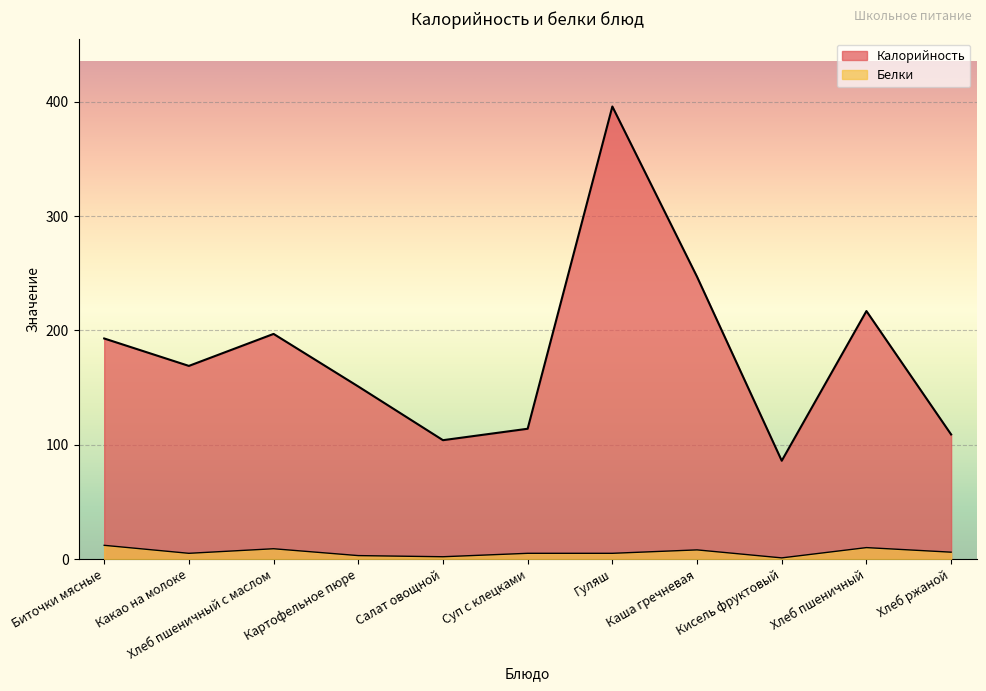

How many lines are shown in the chart?

2